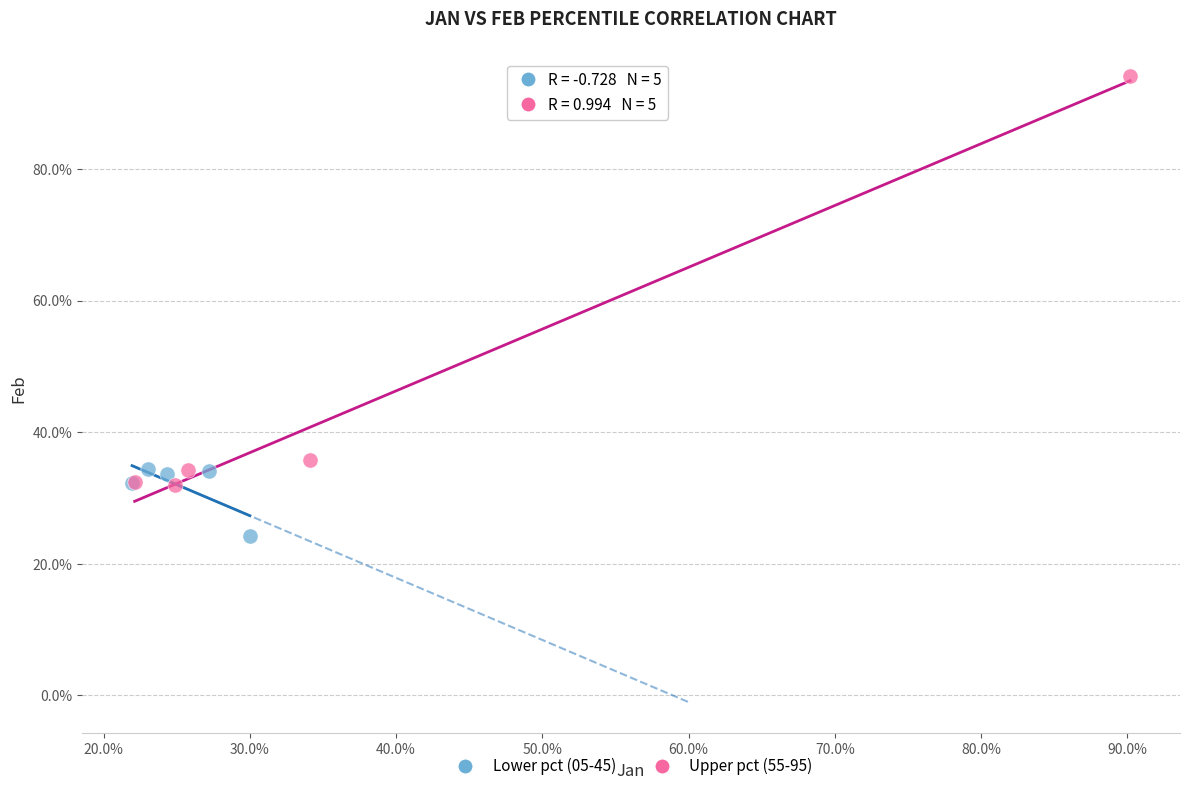

What are all the series names shown in the legend?

Lower pct (05-45), Upper pct (55-95)